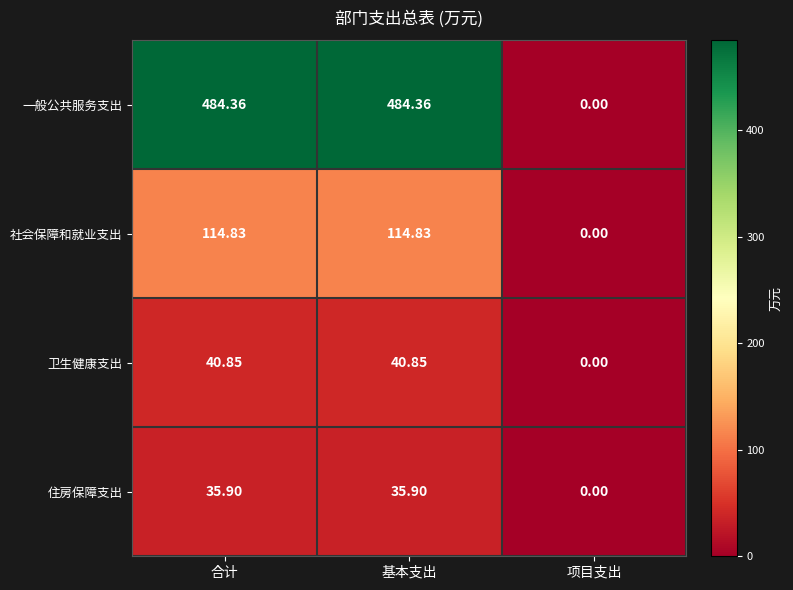

Which series has the largest range (max minus min)?

一般公共服务支出